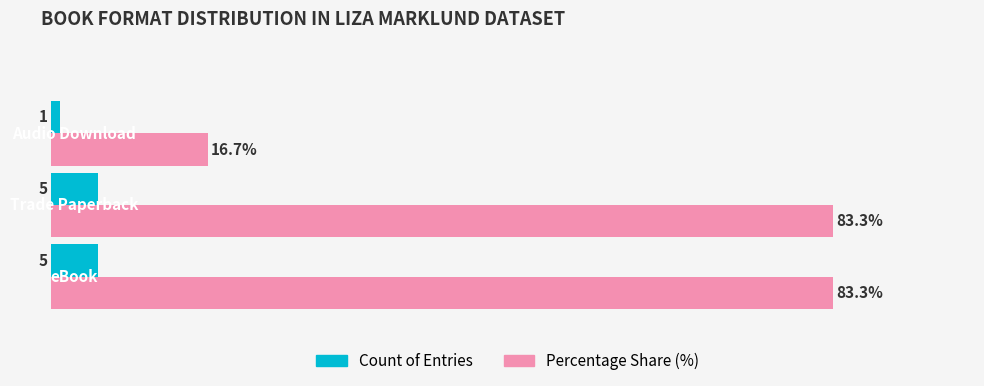

Rank the series by their maximum value, from lowest to highest.

Count of Entries, Percentage Share (%)